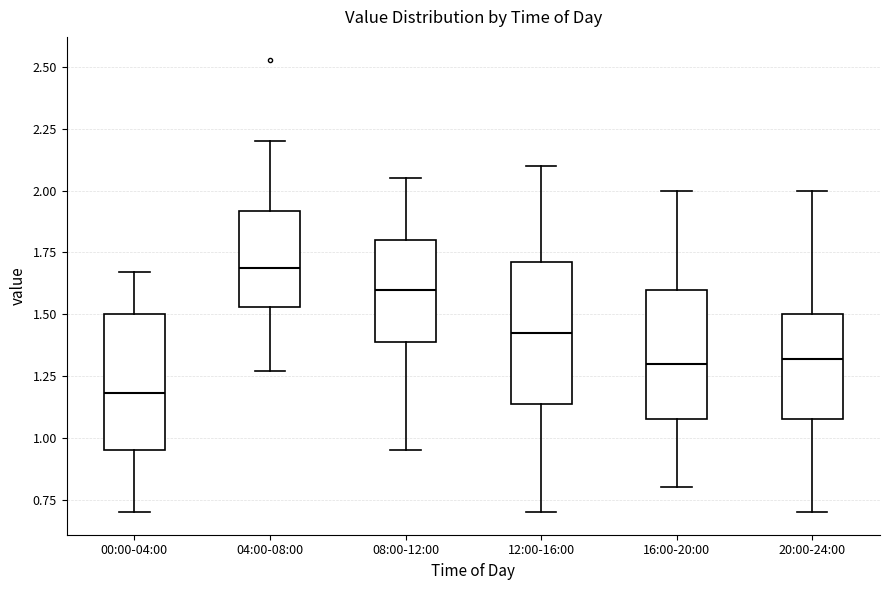

Which box has the lowest median line?

00:00-04:00